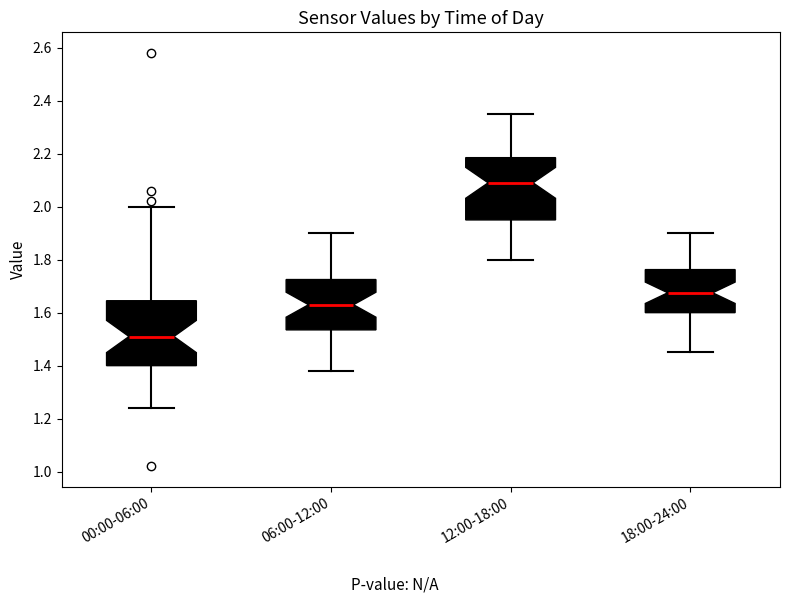

Where does the lower whisker of the box for 00:00-06:00 end on the y-axis? The values are not printed on the chart, so give them approximately, as read against the axis.

1.24